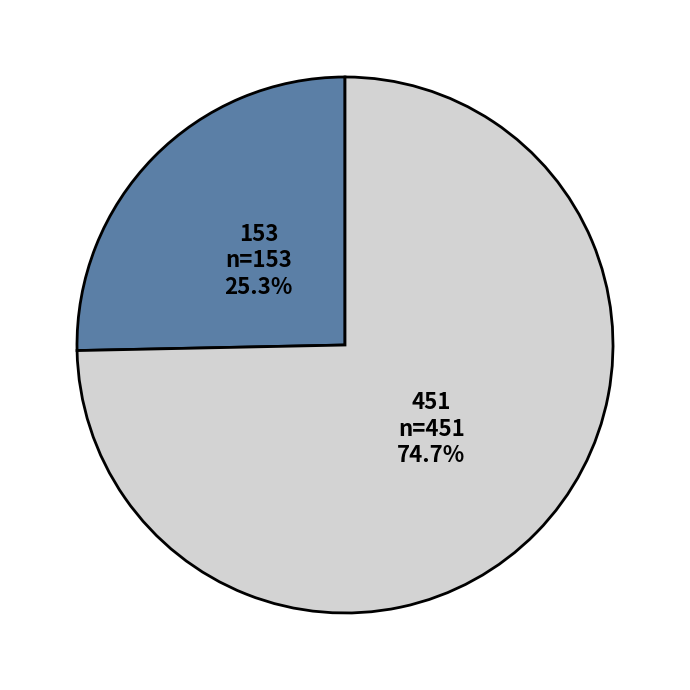

Combined, do 153 and 451 account for over 50%?

Yes